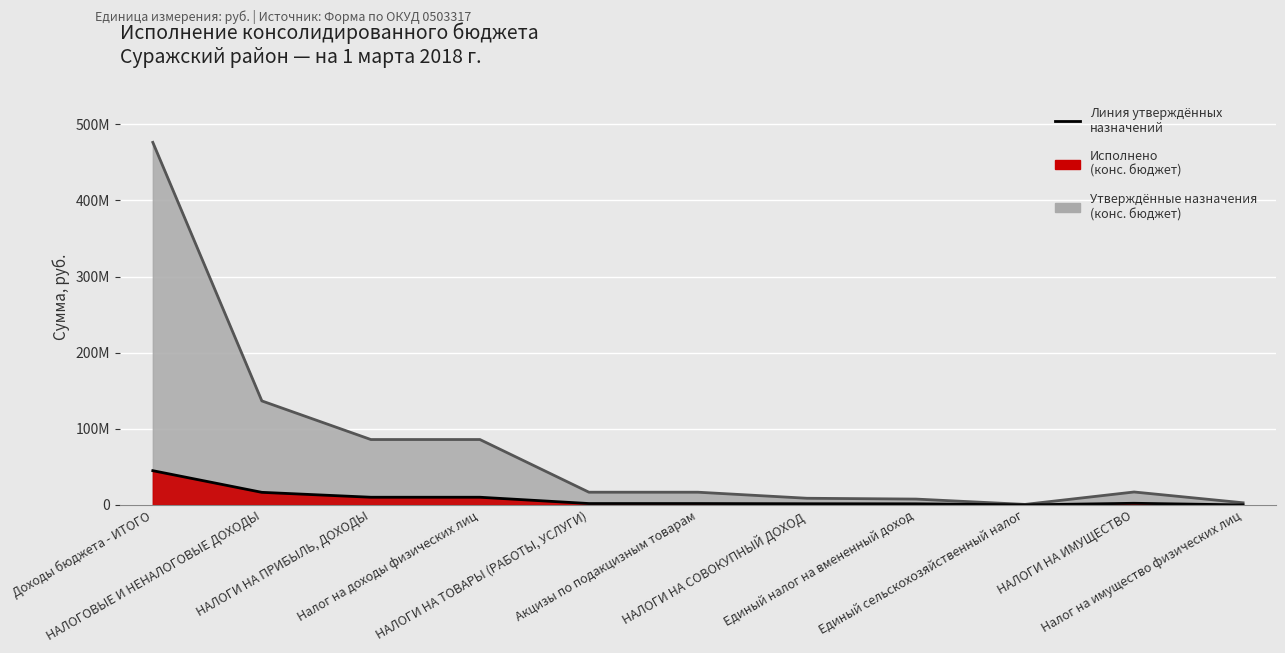

What are all the series names shown in the legend?

Утверждённые назначения (конс. бюджет), Исполнено (конс. бюджет)